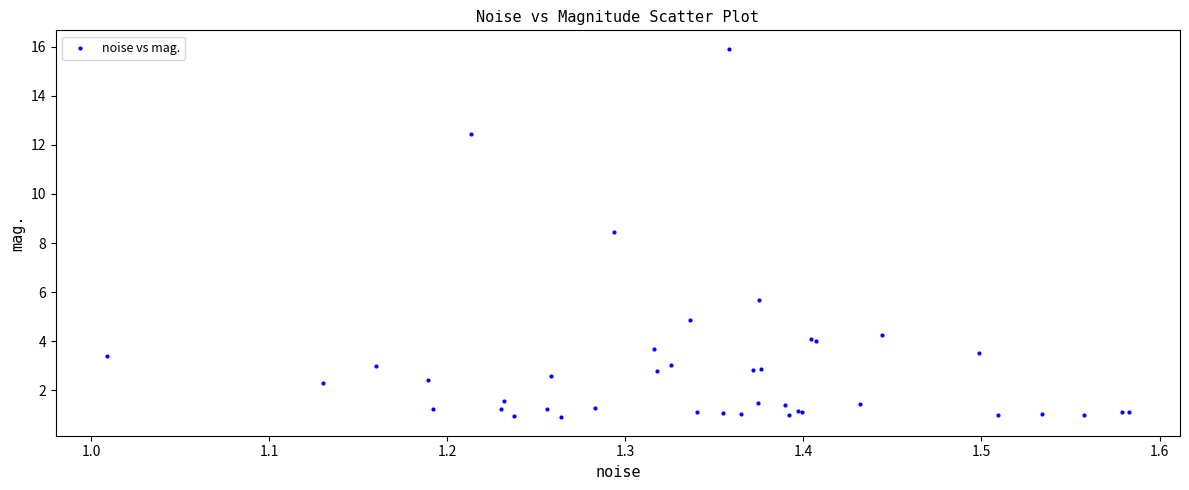

What Y value in the scatter plot is closest to 8?

8.5